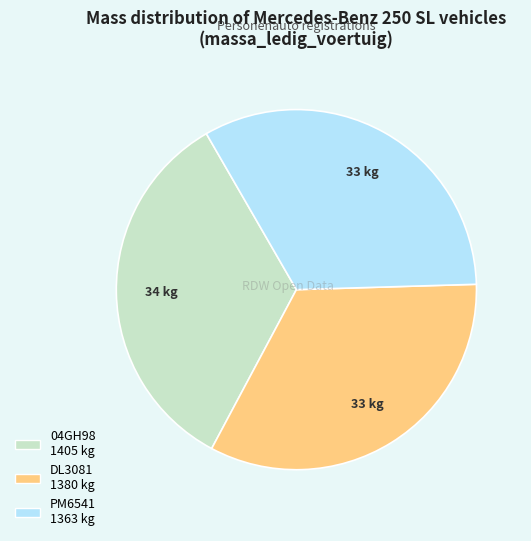

How many segments does this pie chart have?

3